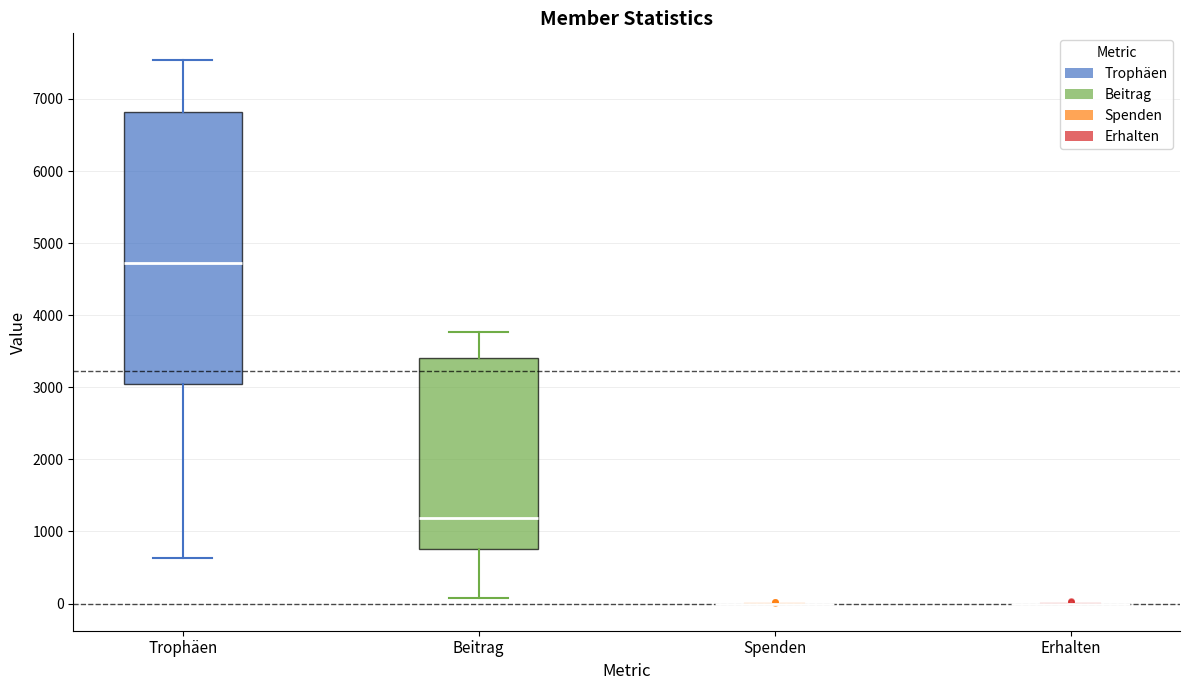

Comparing the boxes themselves (not the whiskers), which one is the tallest?

Trophäen